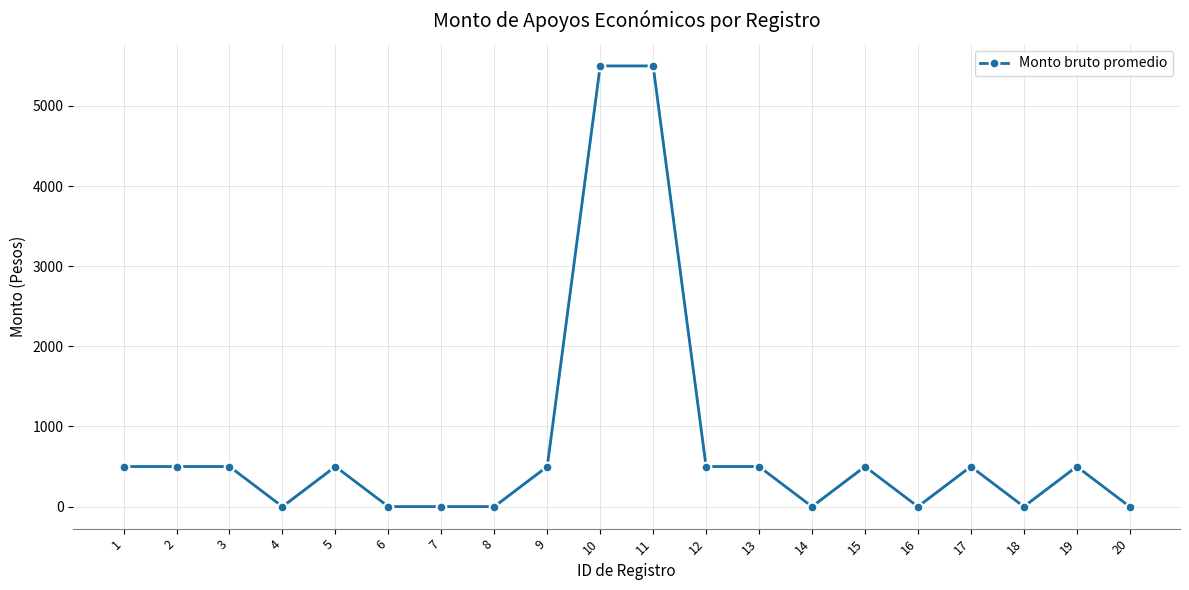

True or false: the data shows 2602 at 10.

False